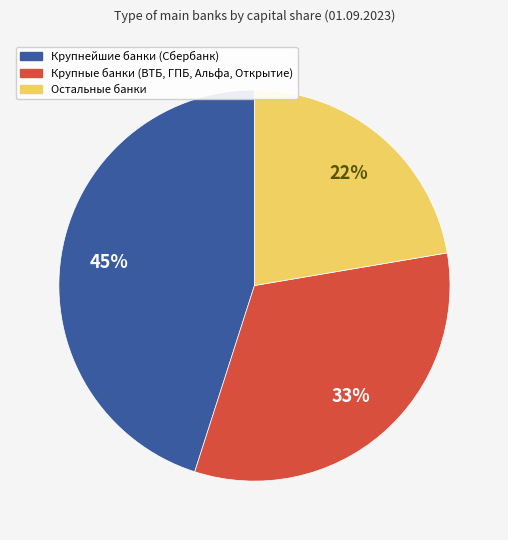

To the nearest percent, what is the average slice percentage?

33%